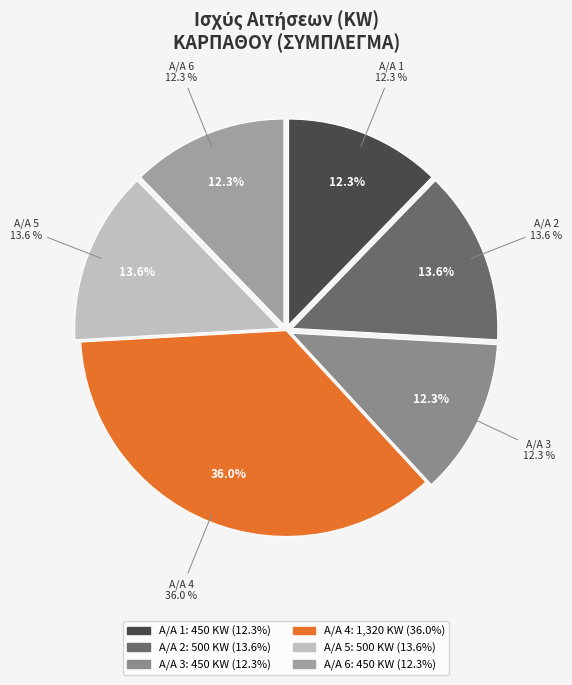

Which category has the smallest portion of the pie?

1 - Κάρπαθος (450 KW)